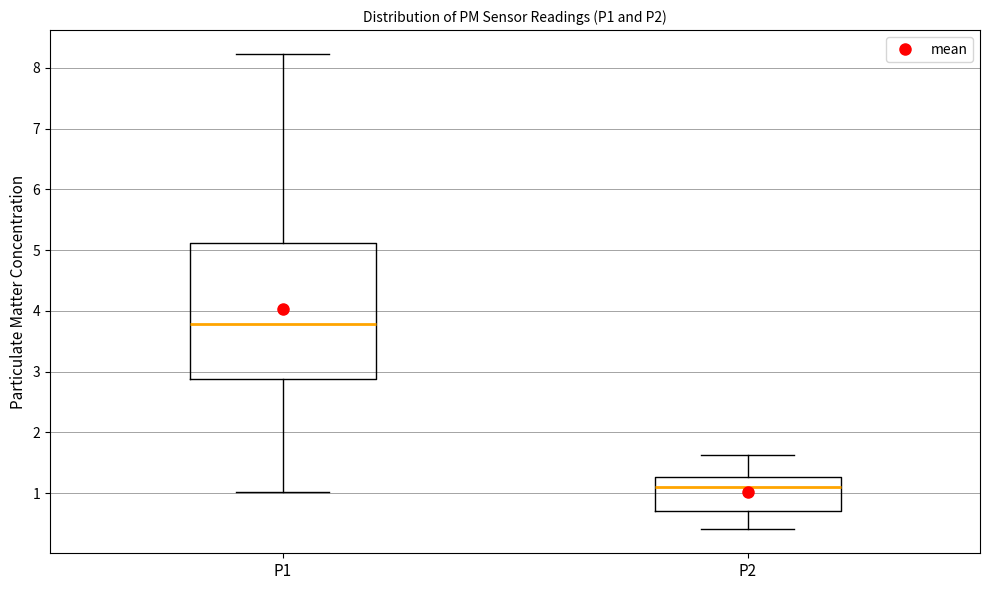

Which box's median line is the highest?

P1